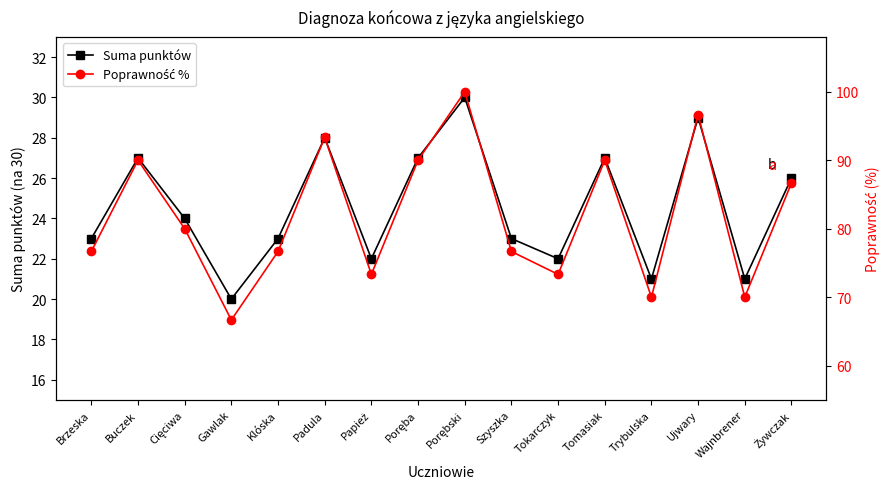

Between Poręba and Żywczak, which series saw the biggest shift?

Poprawność %